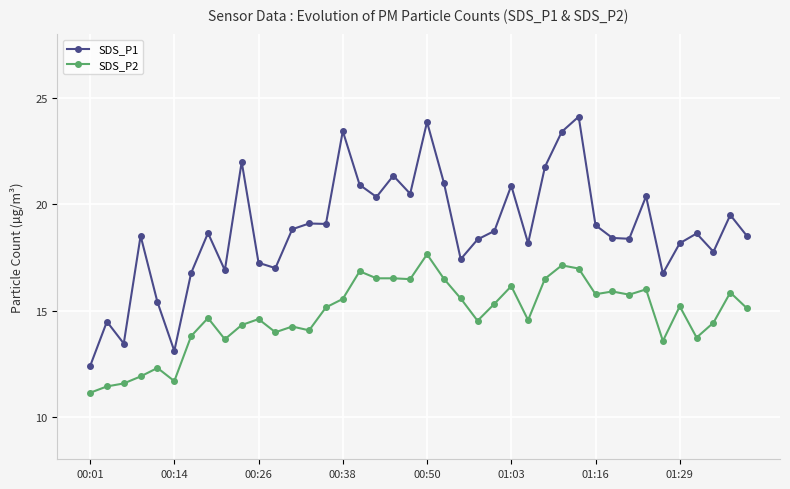

How many lines are shown in the chart?

2